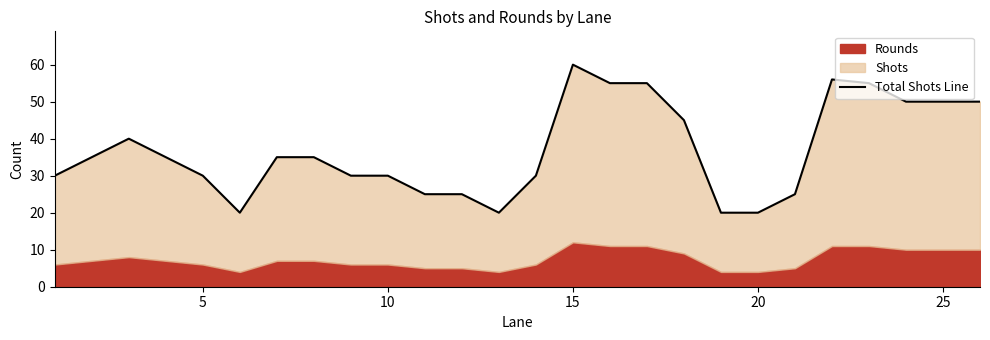

How many values are between 25 and 50?

17